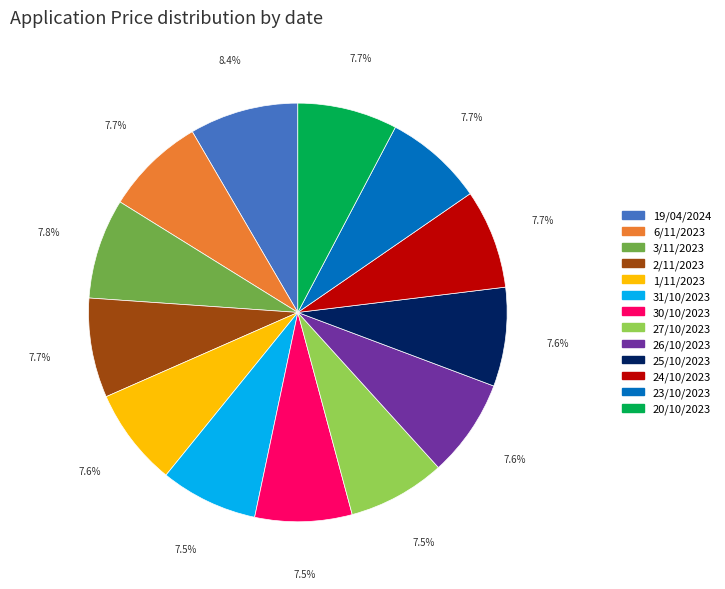

Count the number of slices in the pie.

13